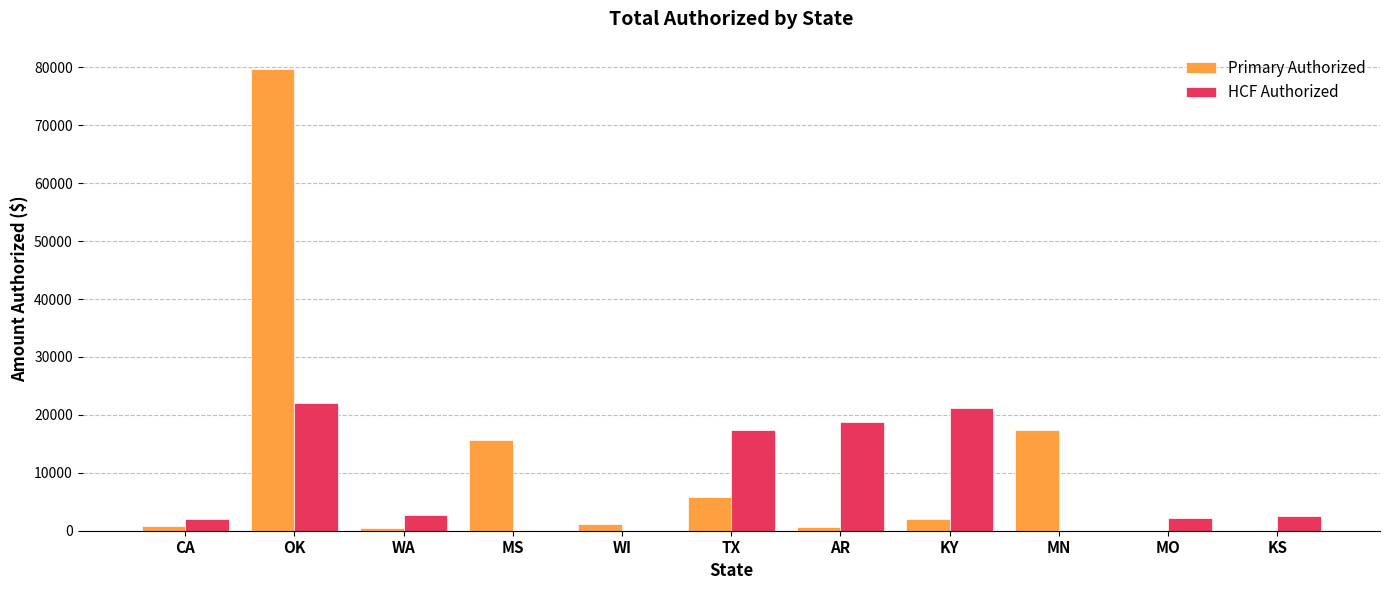

Where does the HCF Authorized series first go above 2521?

OK